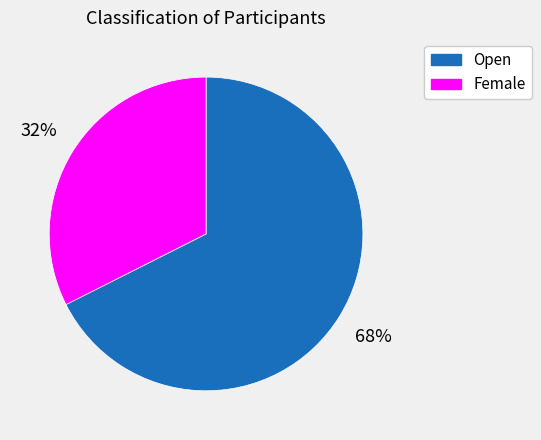

Do Female and Open together represent more than half of the pie?

Yes